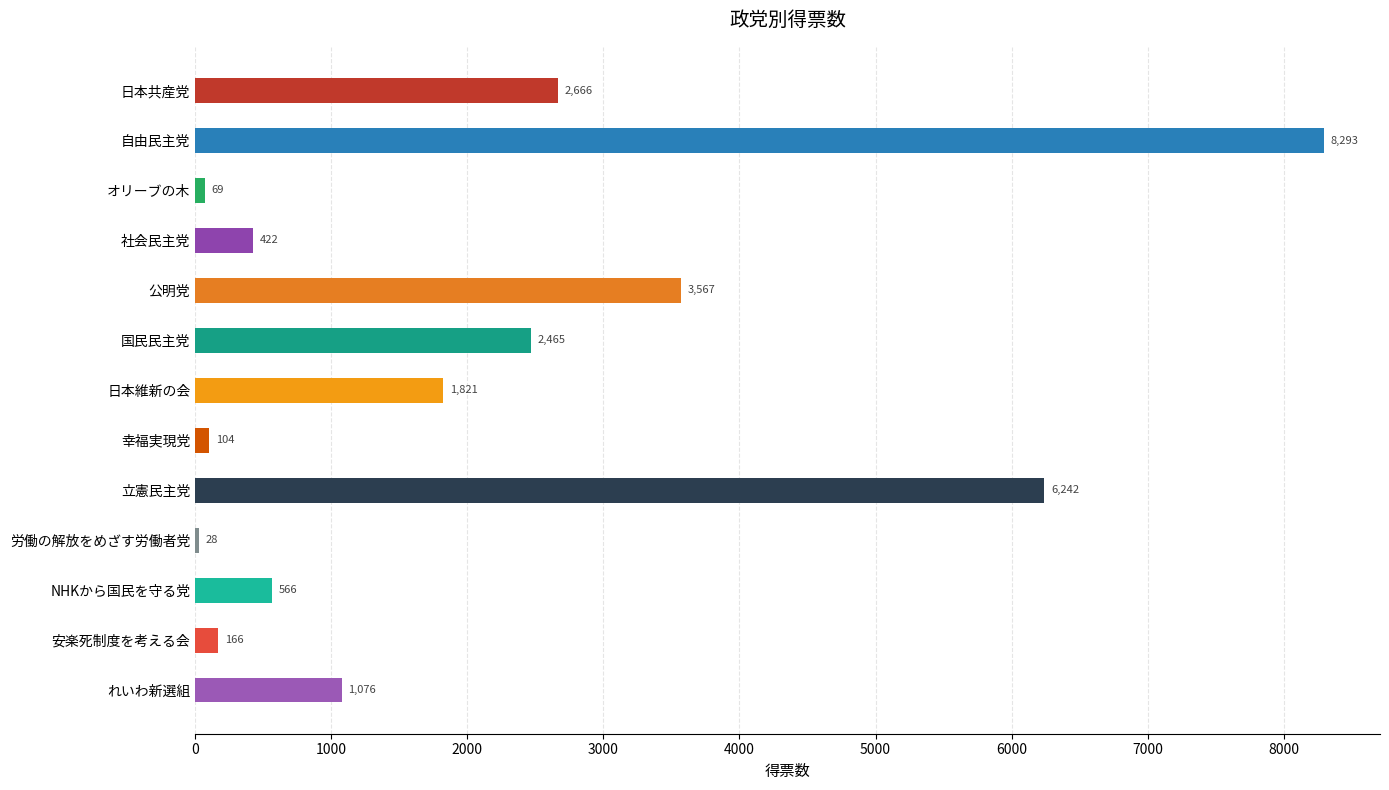

What is the sum of the values at 国民民主党 and 公明党?

6031.6